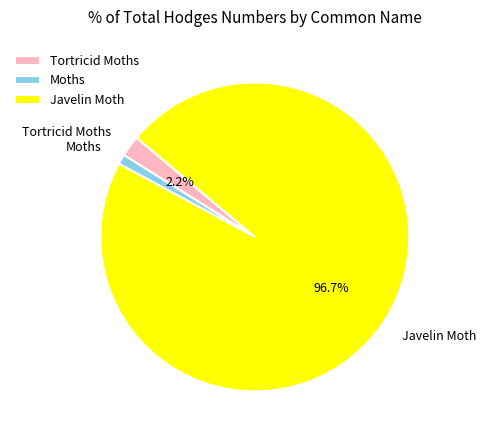

Which has a higher value, Tortricid Moths or Moths?

Tortricid Moths